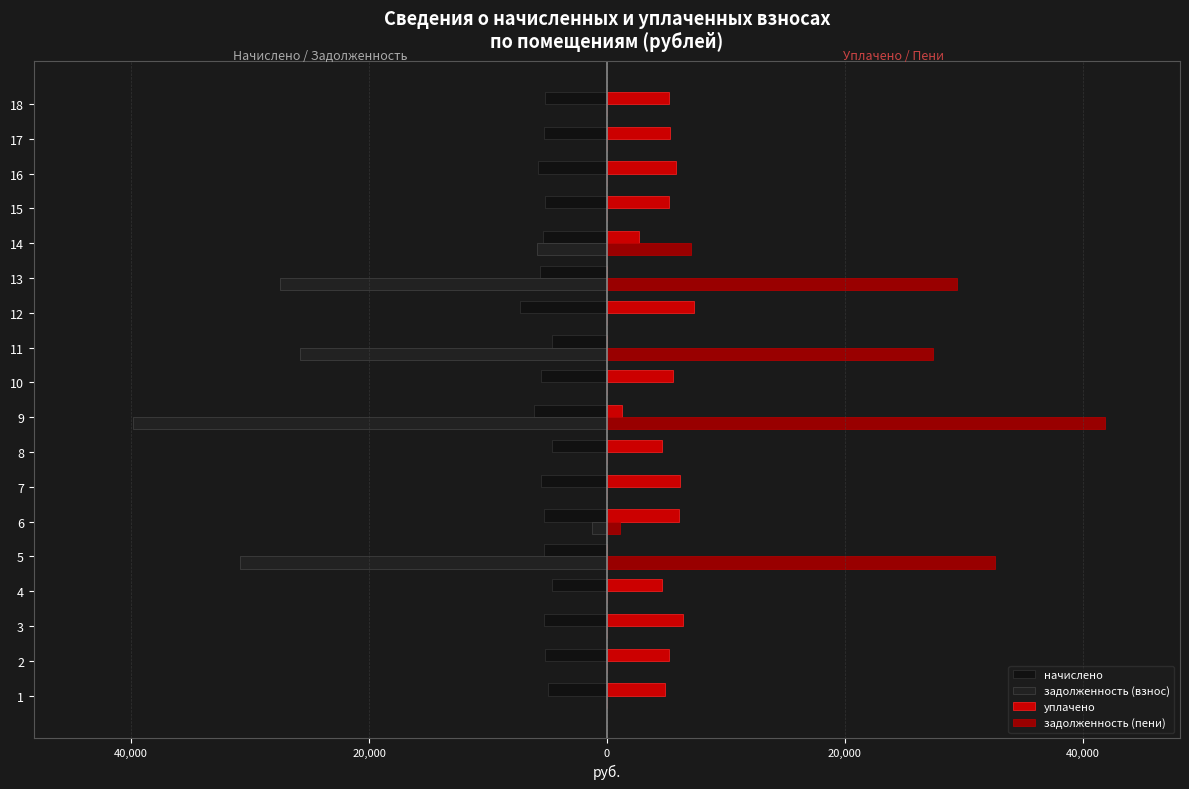

What are all the series names shown in the legend?

начислено, задолженность (взнос), уплачено, задолженность (пени)